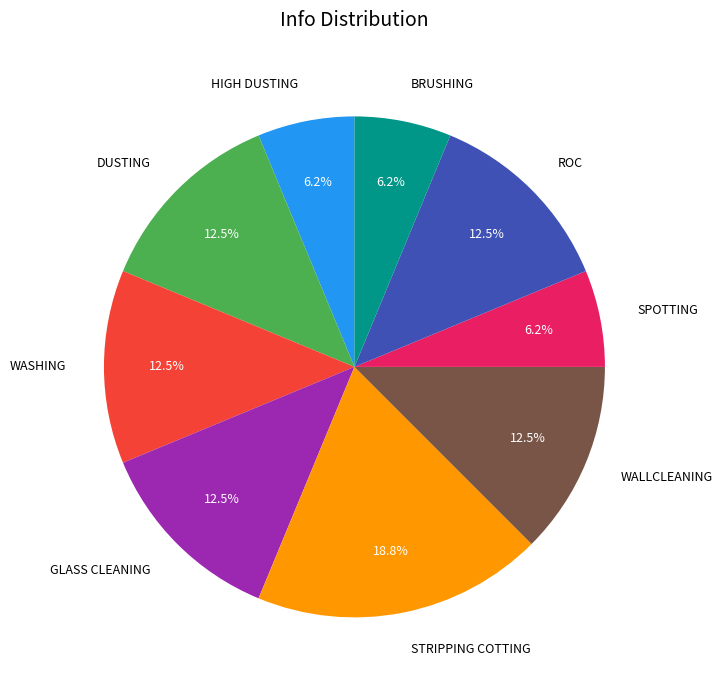

Is ROC the majority of the pie?

No